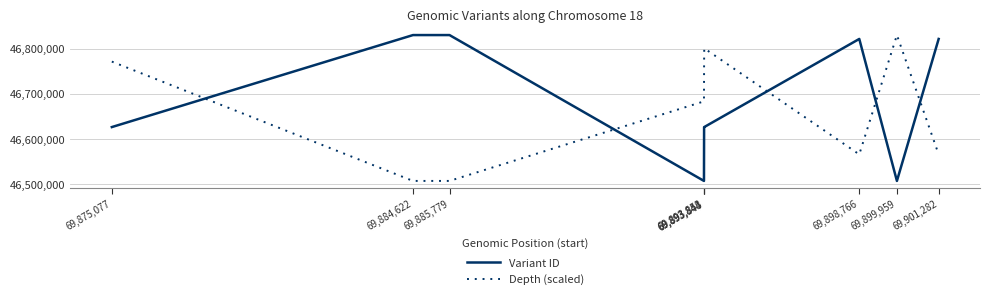

True or false: Depth (scaled) has a value of 46771403.3 at 69,875,077.

True